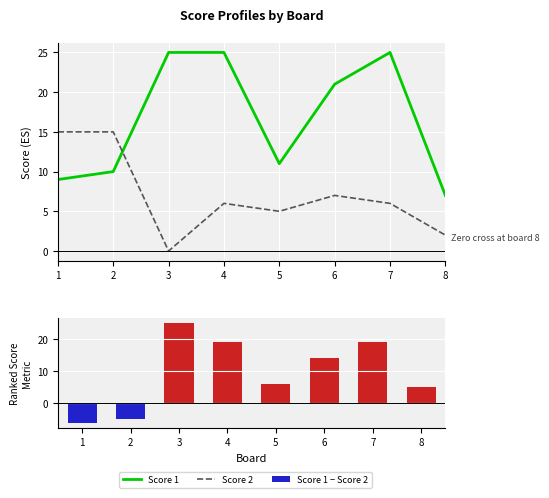

The value of Score 1 − Score 2 at 5 is 6. True or false?

True